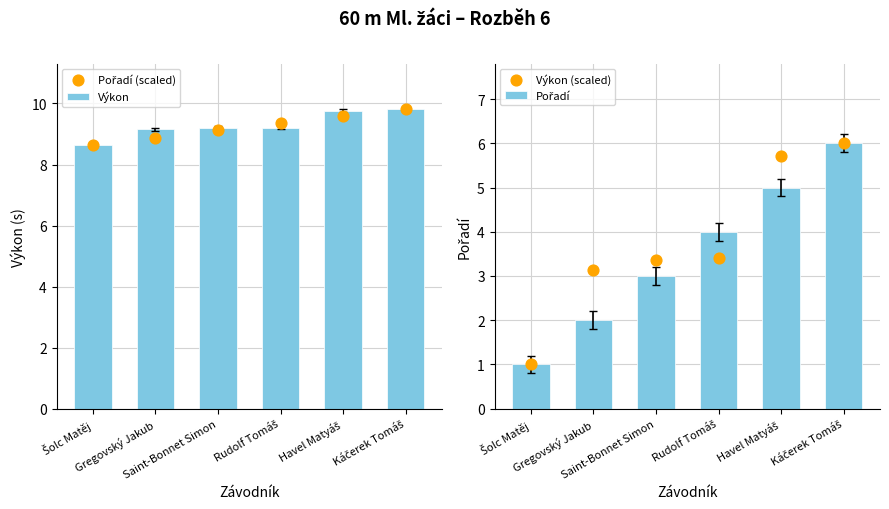

Which series has the largest total across all categories?

Výkon